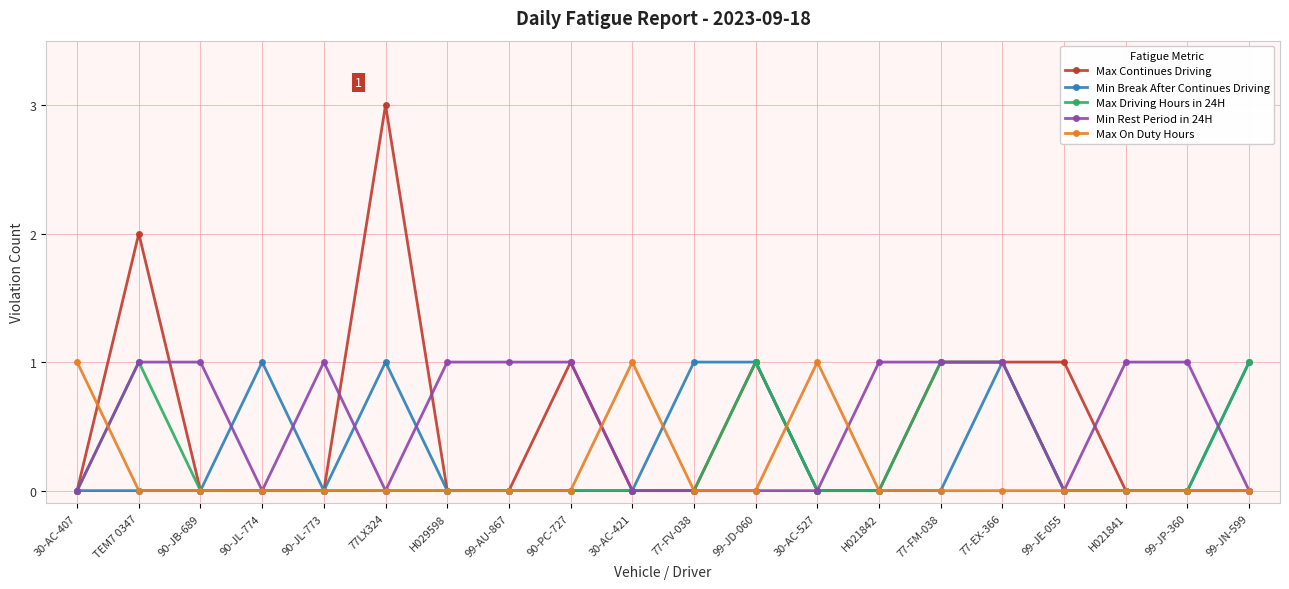

What is the label of the 20th point from the left?

99-JN-599